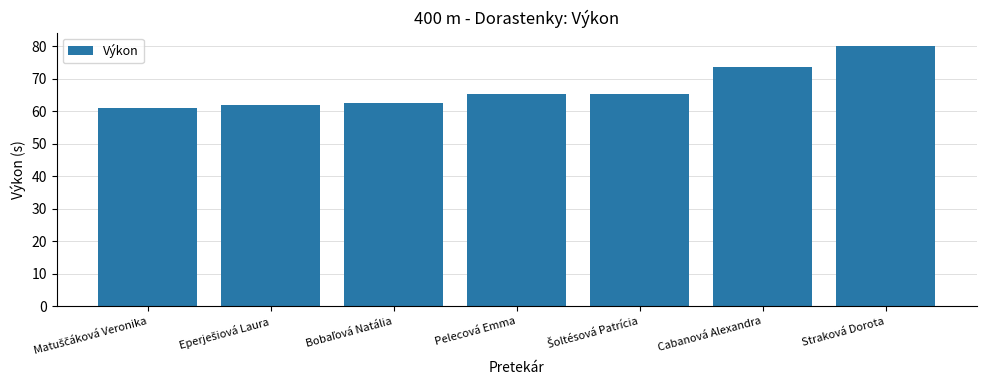

How many data points does each series have?

7